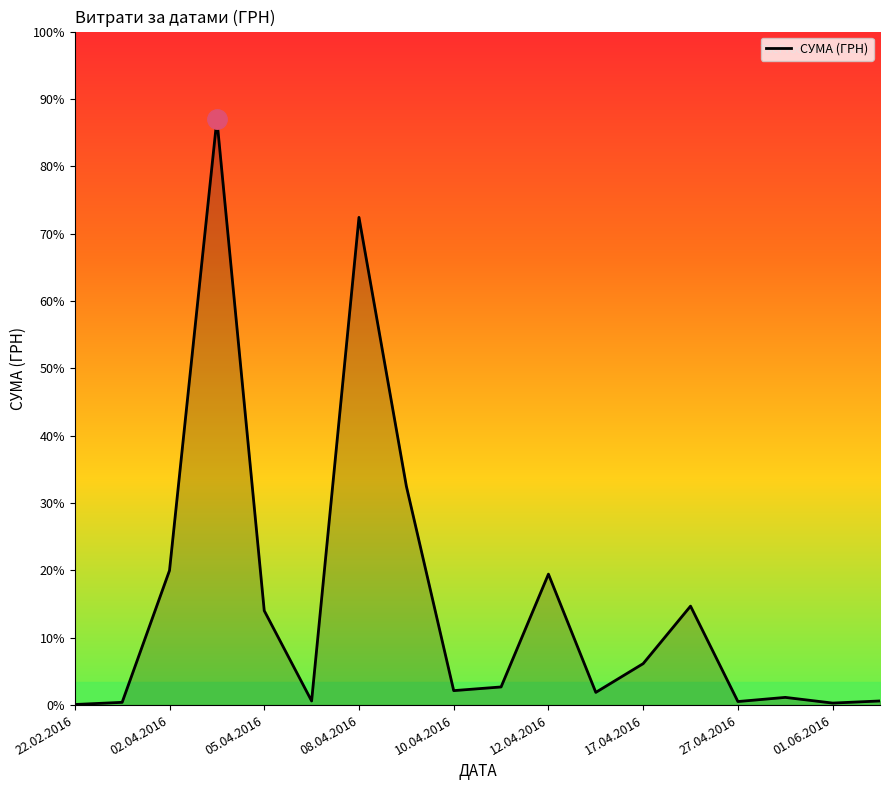

How many points are higher than both their immediate neighbors (excluding endpoints)?

5